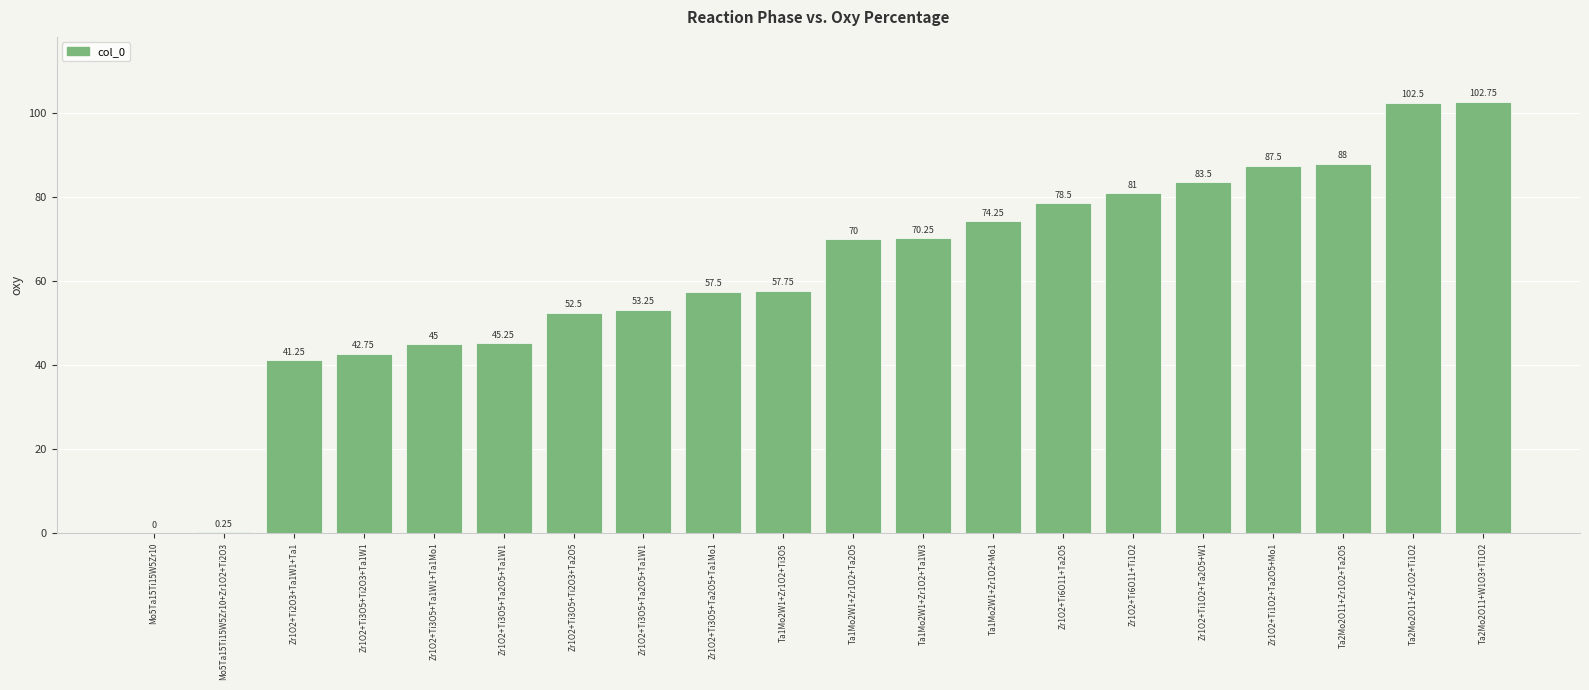

What is the average value?

61.7